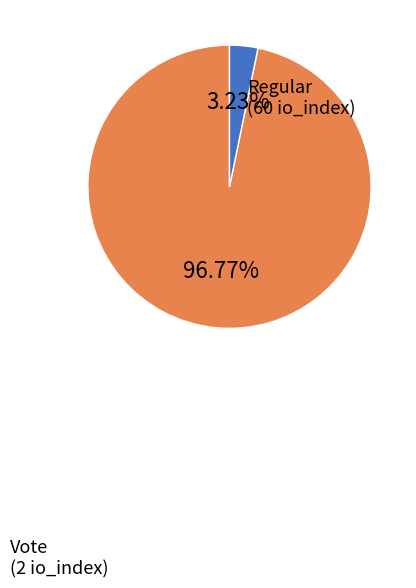

Is there any slice that represents more than half of the pie?

Yes